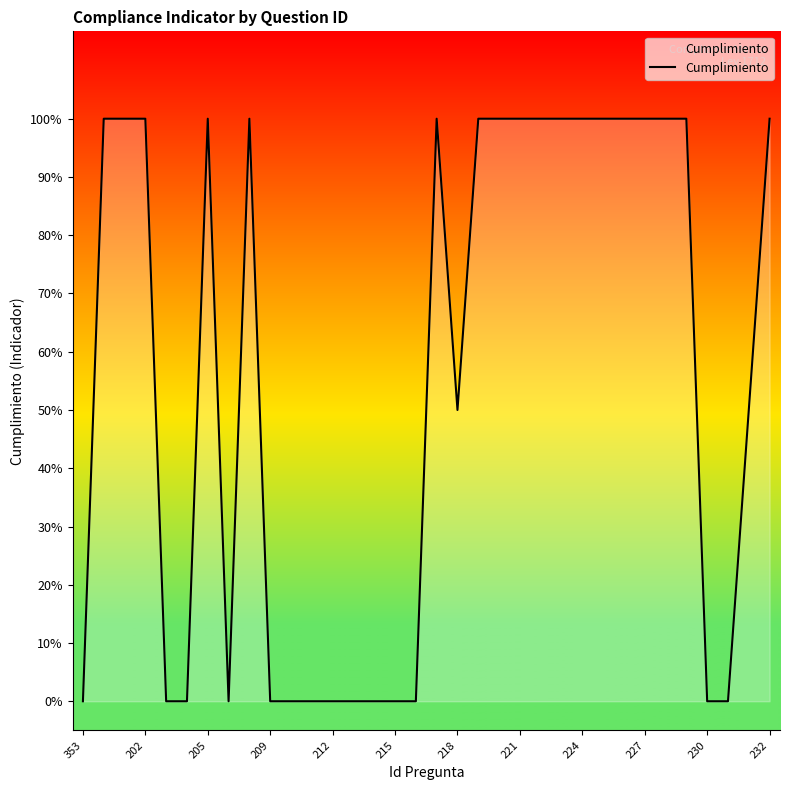

Is this an area chart (filled region under the line)?

Yes